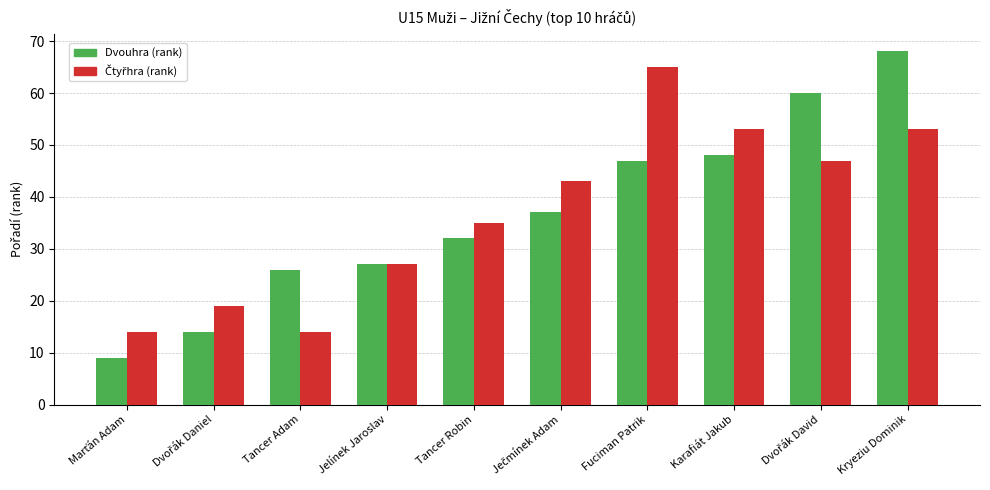

What is the smallest value displayed?

9